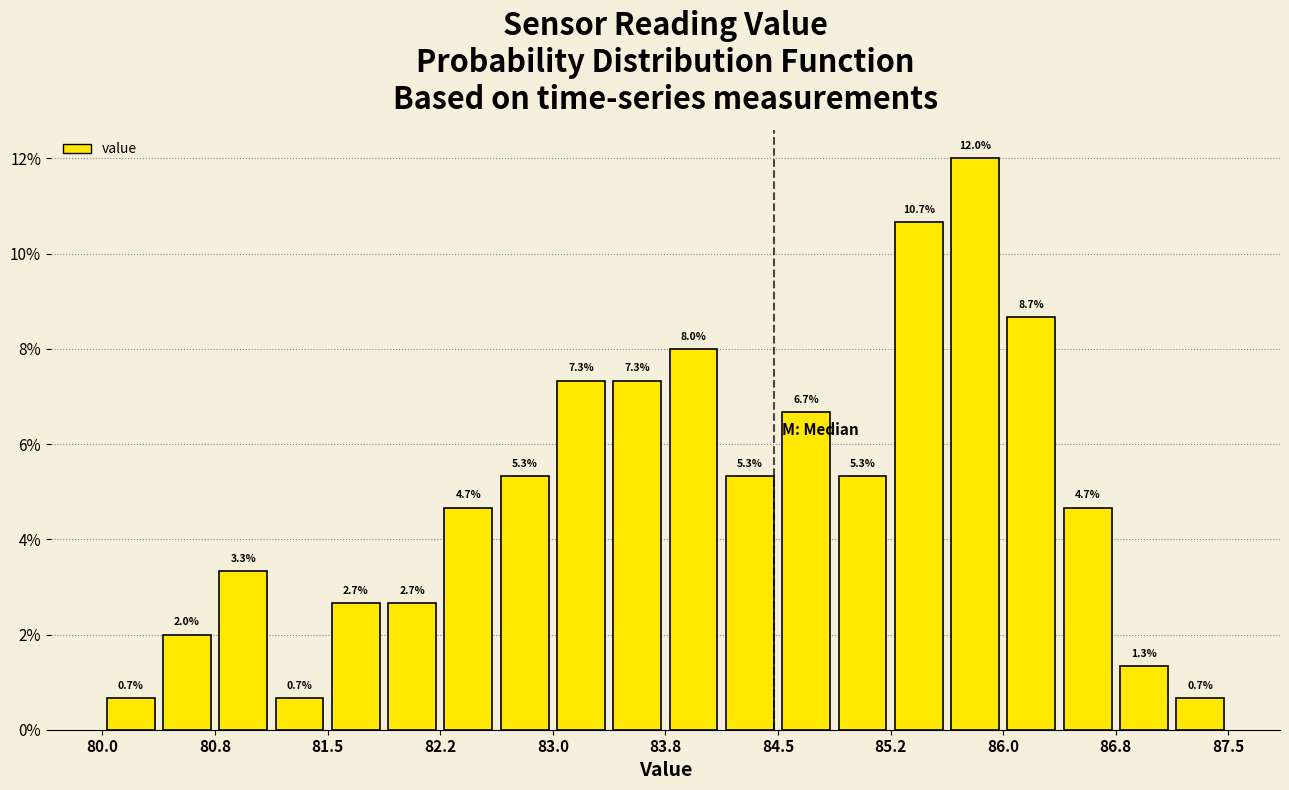

Around what value on the x-axis is the tallest bar? Give the approximate position of its centre, as read against the axis.

85.8